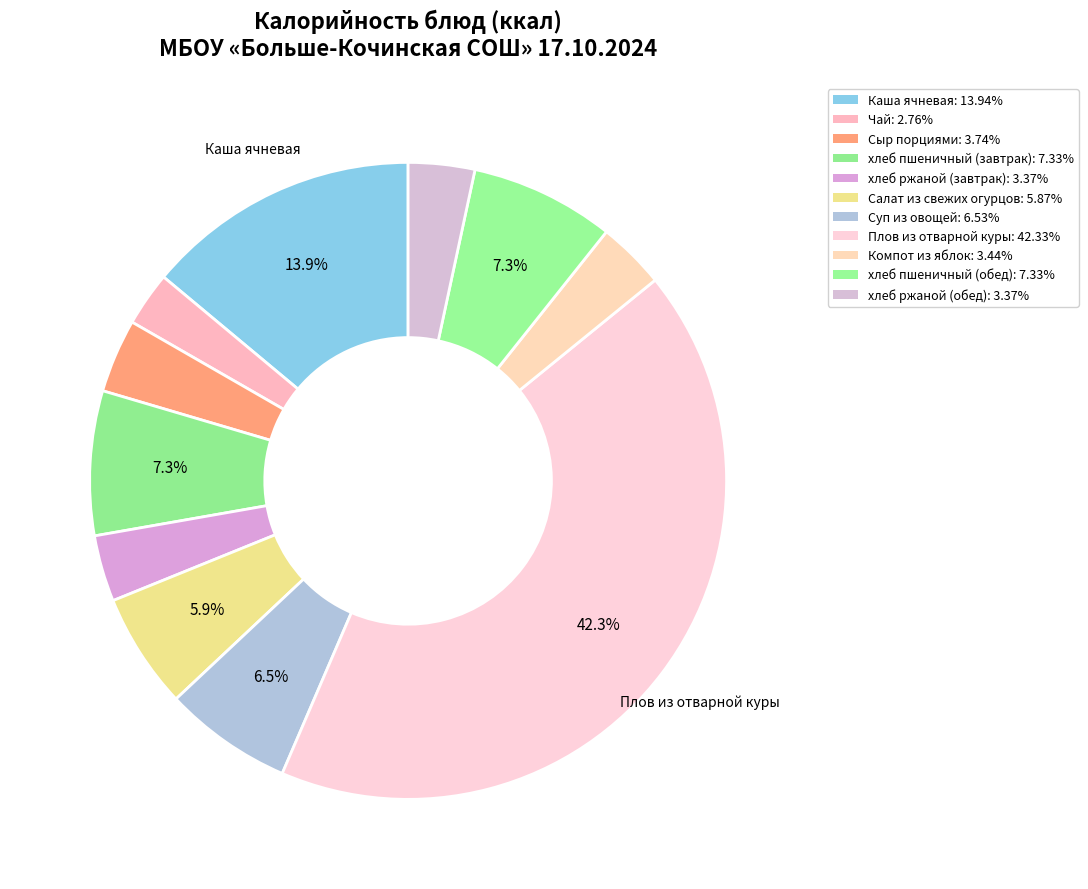

To the nearest percent, what is the difference between the largest and smallest slice percentages?

40%